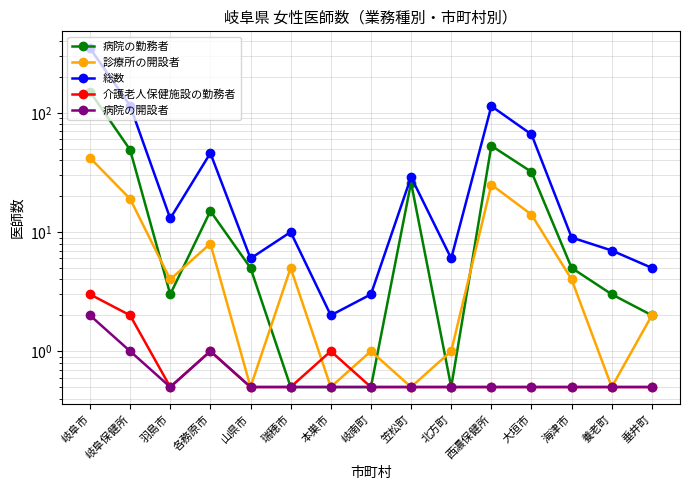

Which has a higher value, 岐阜市 or 各務原市?

岐阜市